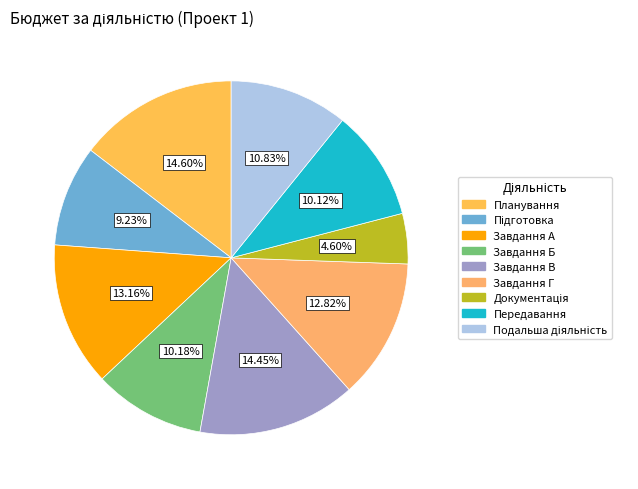

What is the largest slice in the pie chart?

Планування